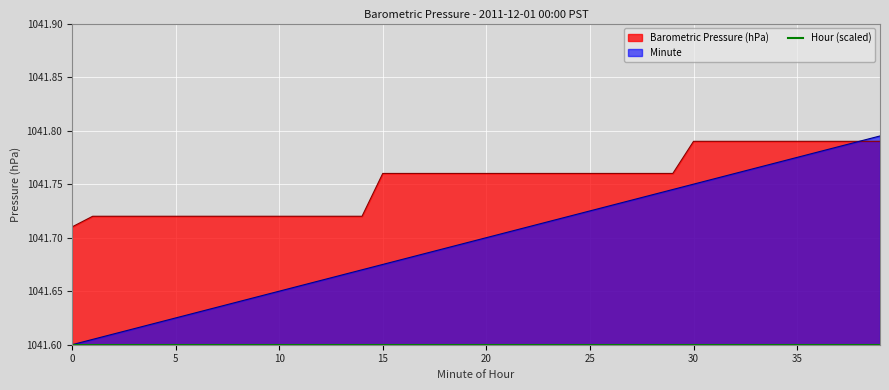

Reading right to left, transcribe all the data shown in this chart.

Barometric Pressure (hPa): 1041.8	1041.8	1041.8	1041.8	1041.8	1041.8	1041.8	1041.8	1041.8	1041.8	1041.8	1041.8	1041.8	1041.8	1041.8	1041.8	1041.8	1041.8	1041.8	1041.8	1041.8	1041.8	1041.8	1041.8	1041.8	1041.7	1041.7	1041.7	1041.7	1041.7	1041.7	1041.7	1041.7	1041.7	1041.7	1041.7	1041.7	1041.7	1041.7	1041.7
Minute: 1041.8	1041.8	1041.8	1041.8	1041.8	1041.8	1041.8	1041.8	1041.8	1041.8	1041.7	1041.7	1041.7	1041.7	1041.7	1041.7	1041.7	1041.7	1041.7	1041.7	1041.7	1041.7	1041.7	1041.7	1041.7	1041.7	1041.7	1041.7	1041.7	1041.6	1041.6	1041.6	1041.6	1041.6	1041.6	1041.6	1041.6	1041.6	1041.6	1041.6